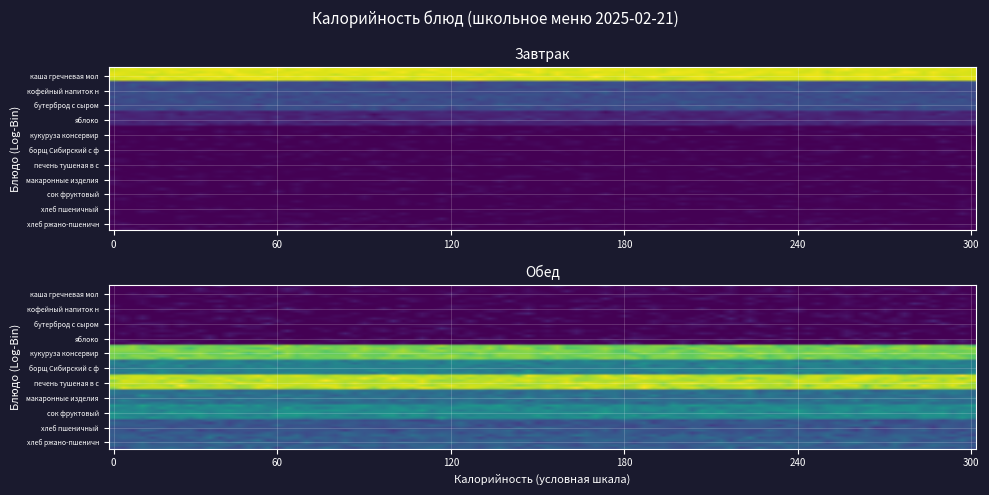

The value of Обед at бутерброд с сыром is 0.0. True or false?

True